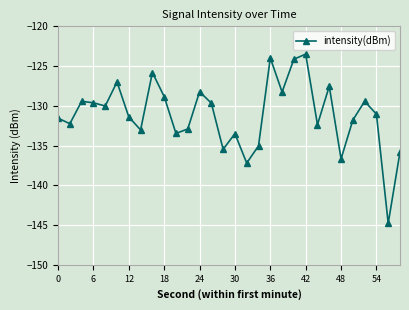

What is the greatest value displayed?

-123.5